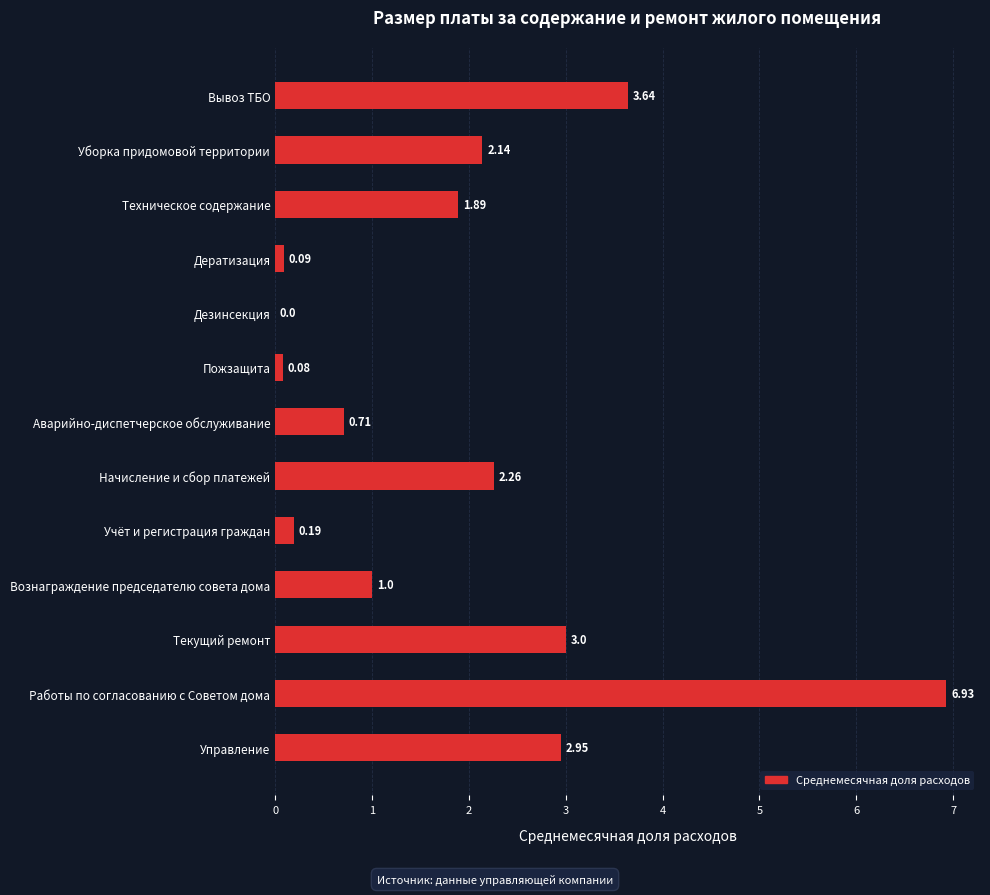

At which category does the chart reach its peak across all series?

Работы по согласованию с Советом дома